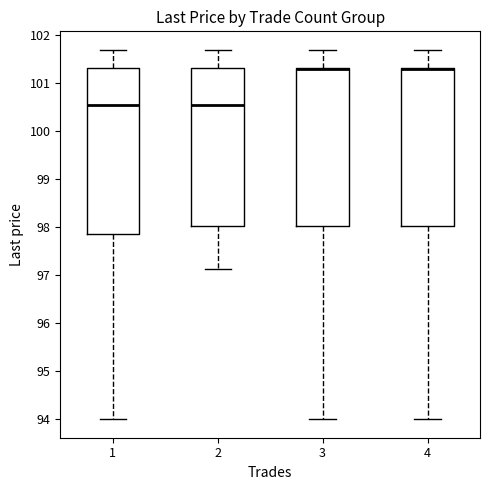

Reading left to right, read every box against the y-axis: the position of its median line, the range the box covers, and the ends of its whiskers. The values are not printed on the chart, so give them approximately, as read against the axis.

1: median 100.5, box 97.9 to 101.3, whiskers 94.0 to 101.7
2: median 100.5, box 98.0 to 101.3, whiskers 97.1 to 101.7
3: median 101.3 (drawn on the box's upper edge), box 98.0 to 101.3, whiskers 94.0 to 101.7
4: median 101.3 (drawn on the box's upper edge), box 98.0 to 101.3, whiskers 94.0 to 101.7